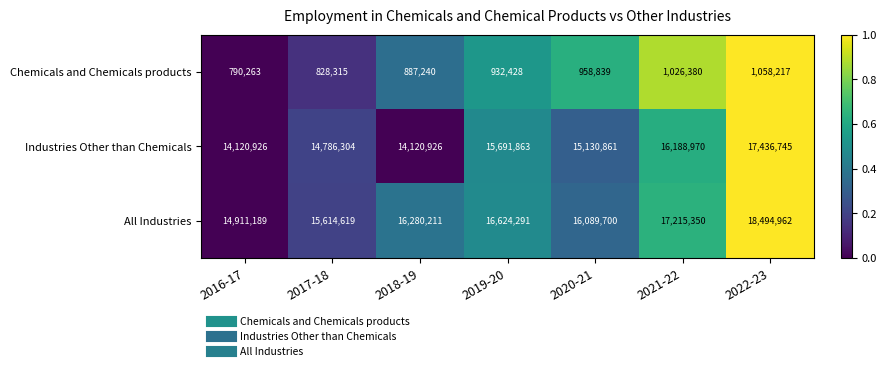

At which category is the sum across all series the highest?

2022-23